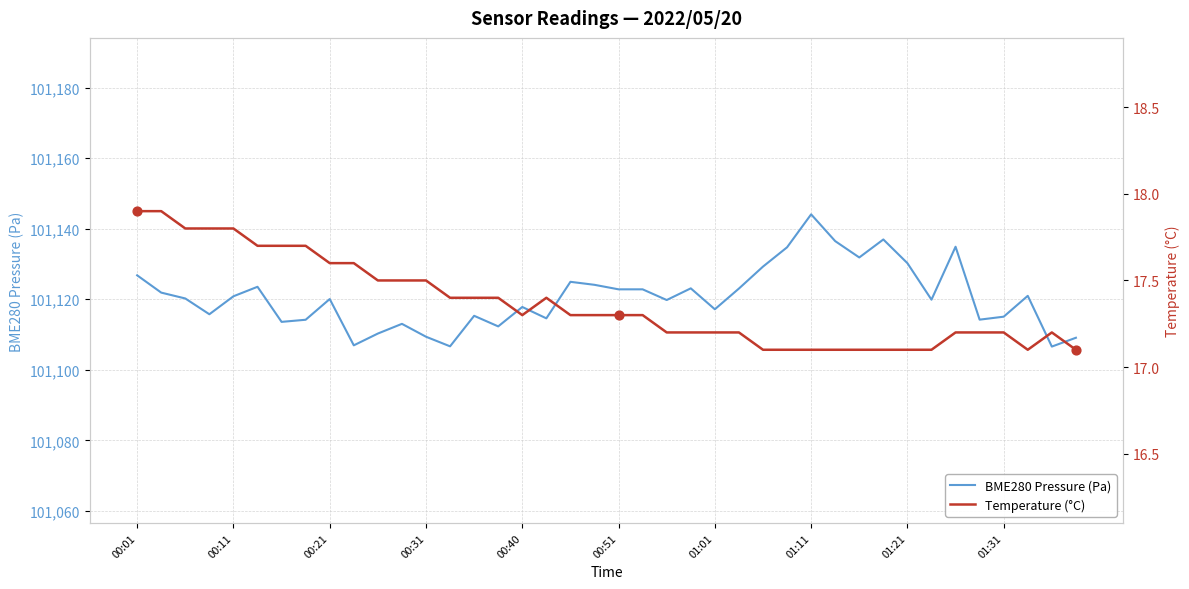

What is the total value across all series at 00:01?

101144.7